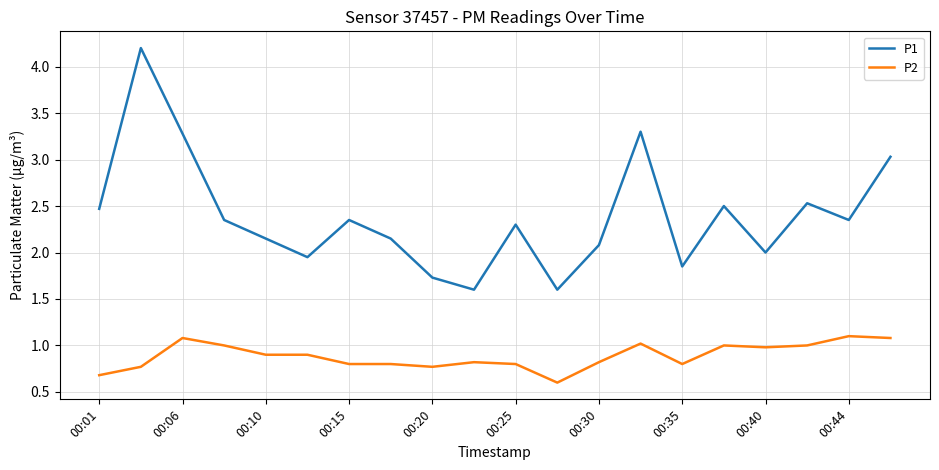

Rank the series by their maximum value, from lowest to highest.

P2, P1